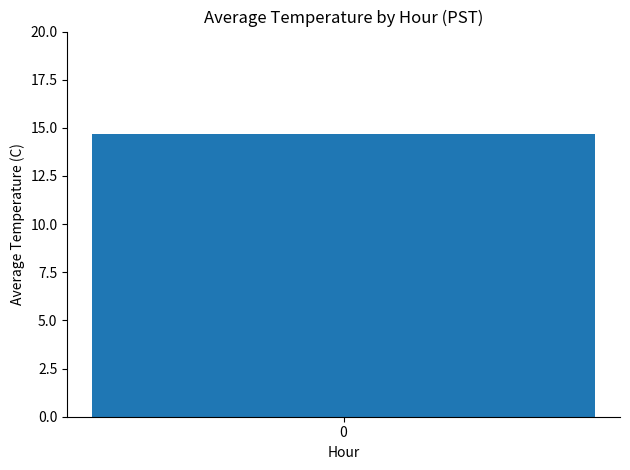

What is the maximum value shown in the chart?

14.7